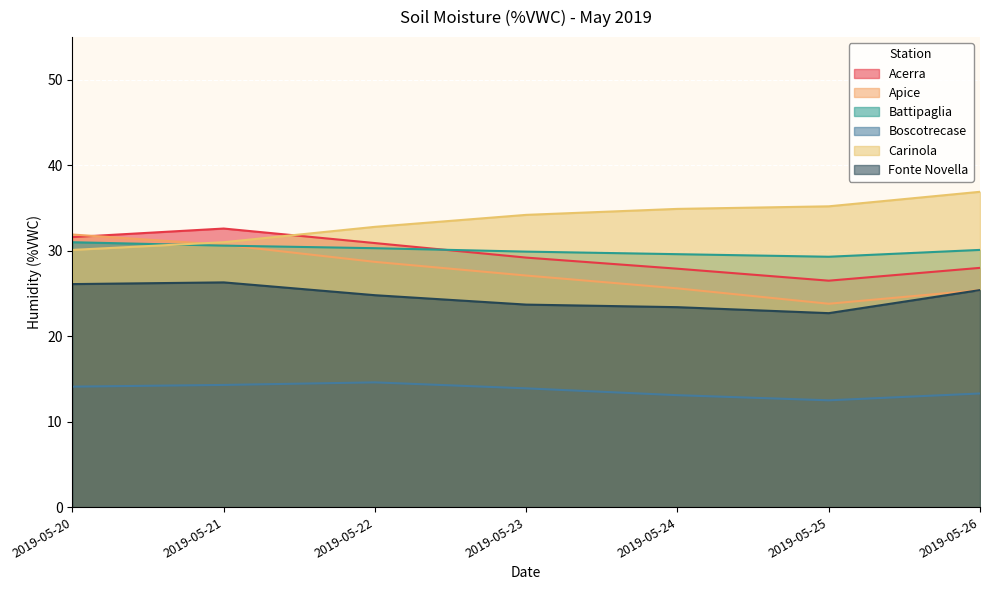

Reading left to right, transcribe all the data shown in this chart.

Acerra: 31.6	32.6	30.9	29.2	27.9	26.5	28.0
Apice: 31.9	30.7	28.7	27.1	25.6	23.8	25.4
Battipaglia: 31.0	30.6	30.3	29.9	29.6	29.3	30.1
Boscotrecase: 14.1	14.3	14.6	13.9	13.1	12.5	13.3
Carinola: 30.1	31.0	32.8	34.2	34.9	35.2	36.9
Fonte Novella: 26.1	26.3	24.8	23.7	23.4	22.7	25.4